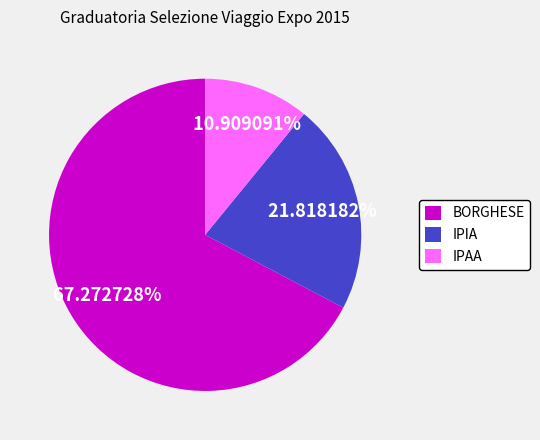

How many segments does this pie chart have?

3